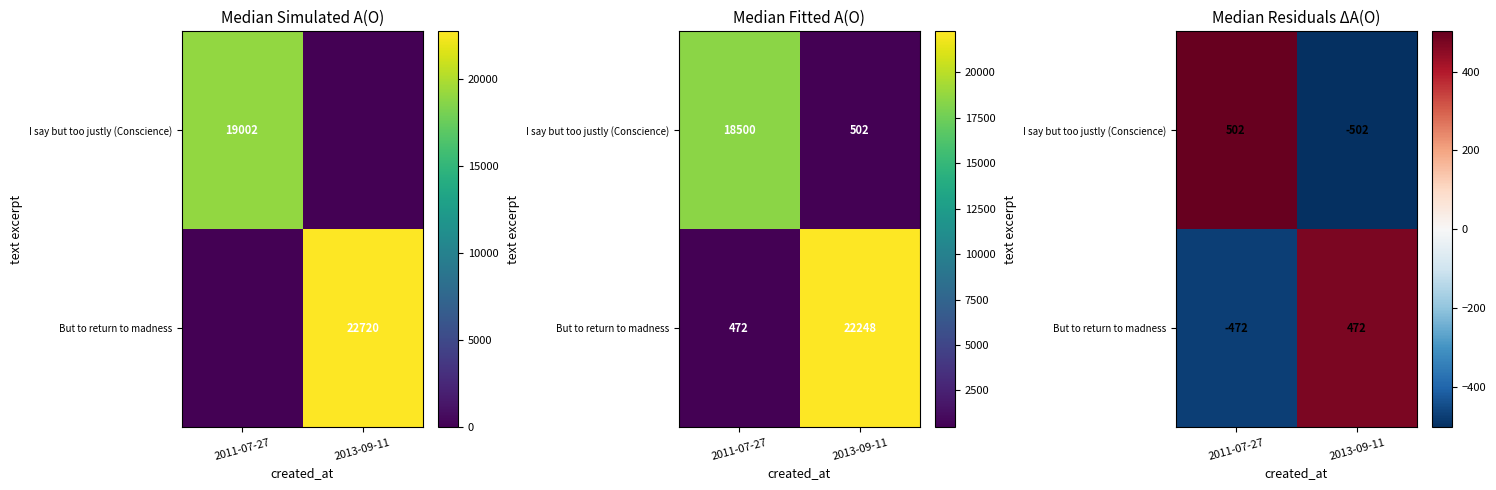

What value does the I say but too justly (Conscience) series have at 2013-09-11, to the nearest 50?

-500